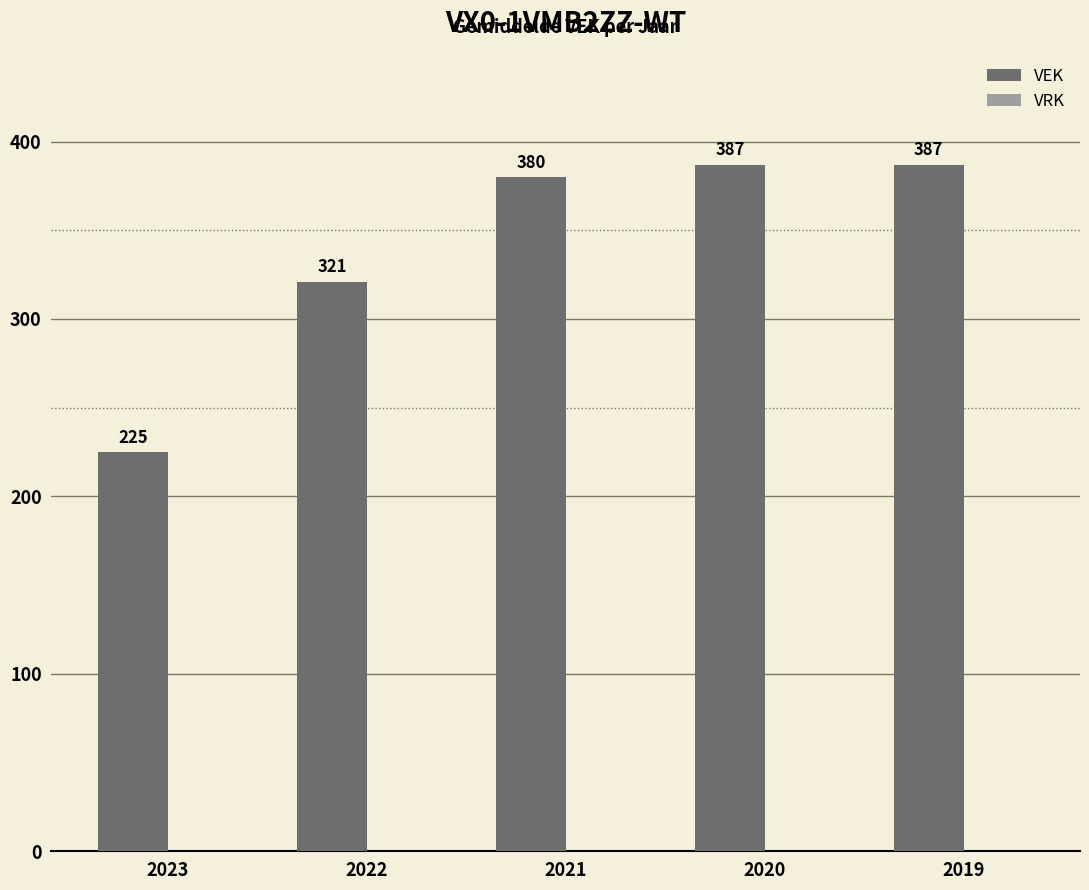

What value does the data have at 2021, to the nearest 10?

380